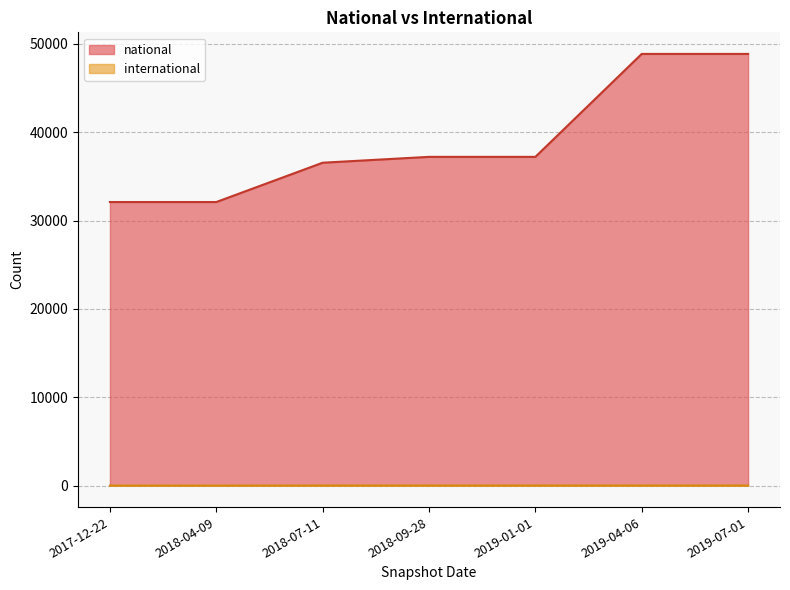

Is the value of international at 2018-09-28 greater than the value of national at 2018-04-09?

No